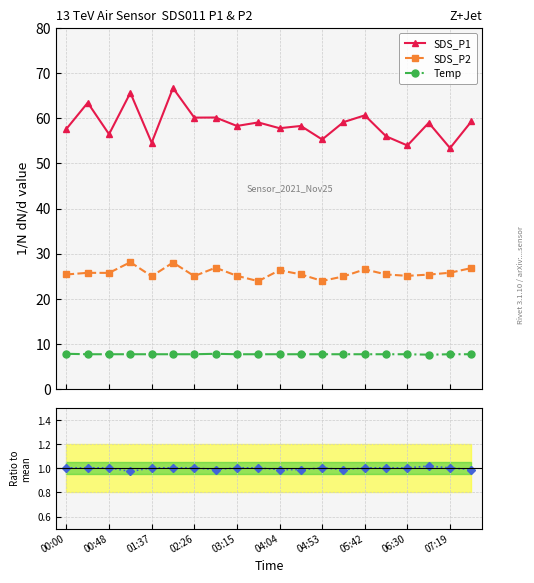

True or false: SDS_P2 and Signal cross at least once.

False